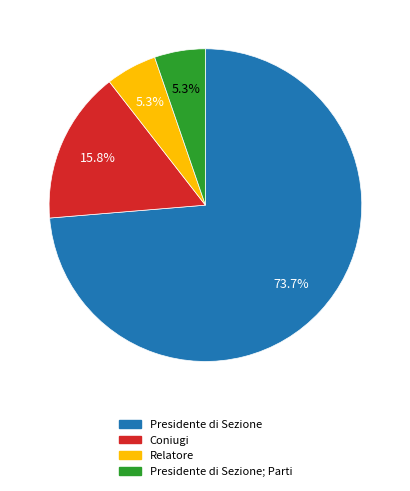

Between Coniugi and Presidente di Sezione; Parti, which is larger?

Coniugi